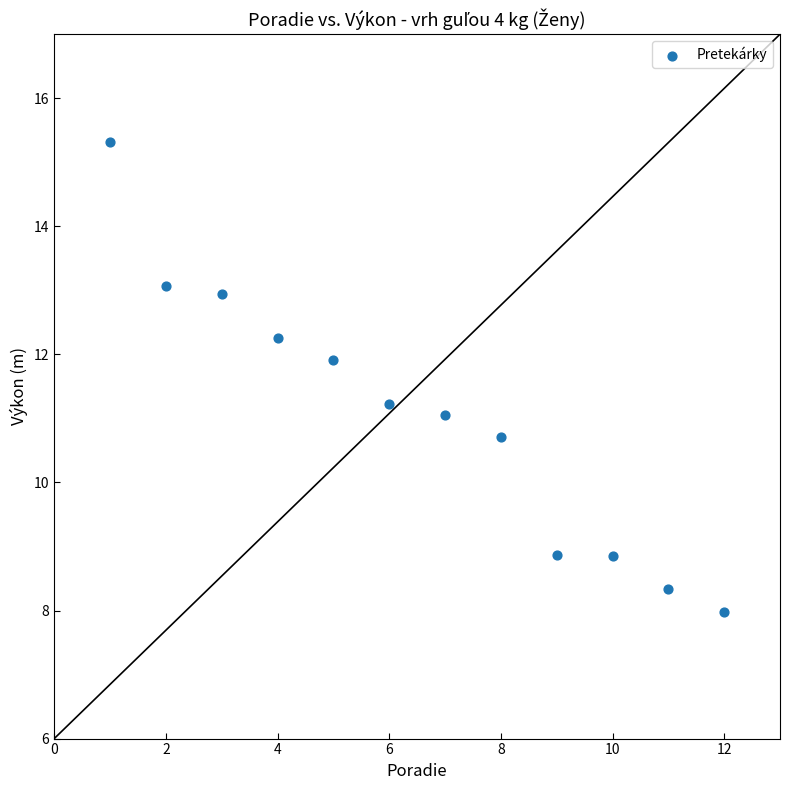

What is the range of Y values (max minus min)?

7.3